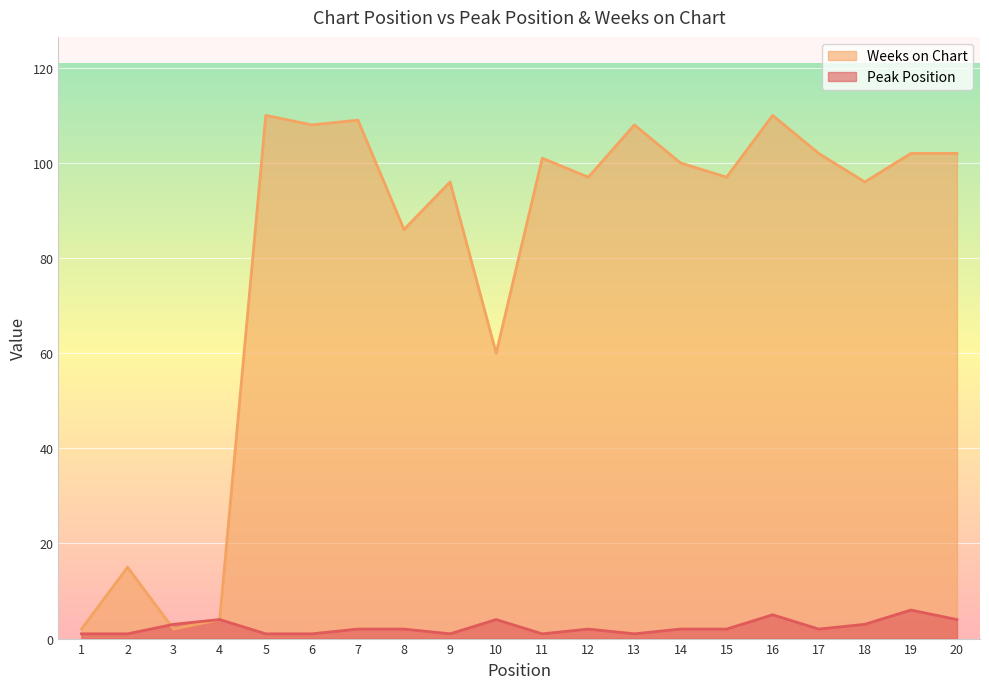

Where is the first local maximum for Peak Position?

4